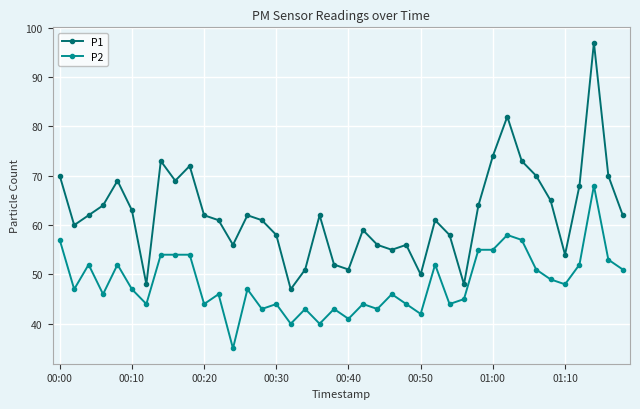

What is the average value of the P1 series?

62